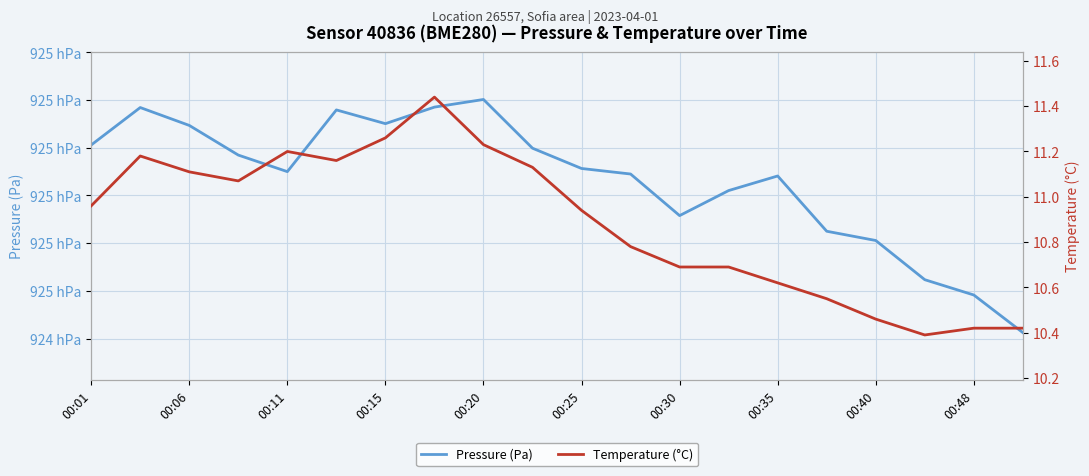

What is the maximum value shown in the chart?

92500.1